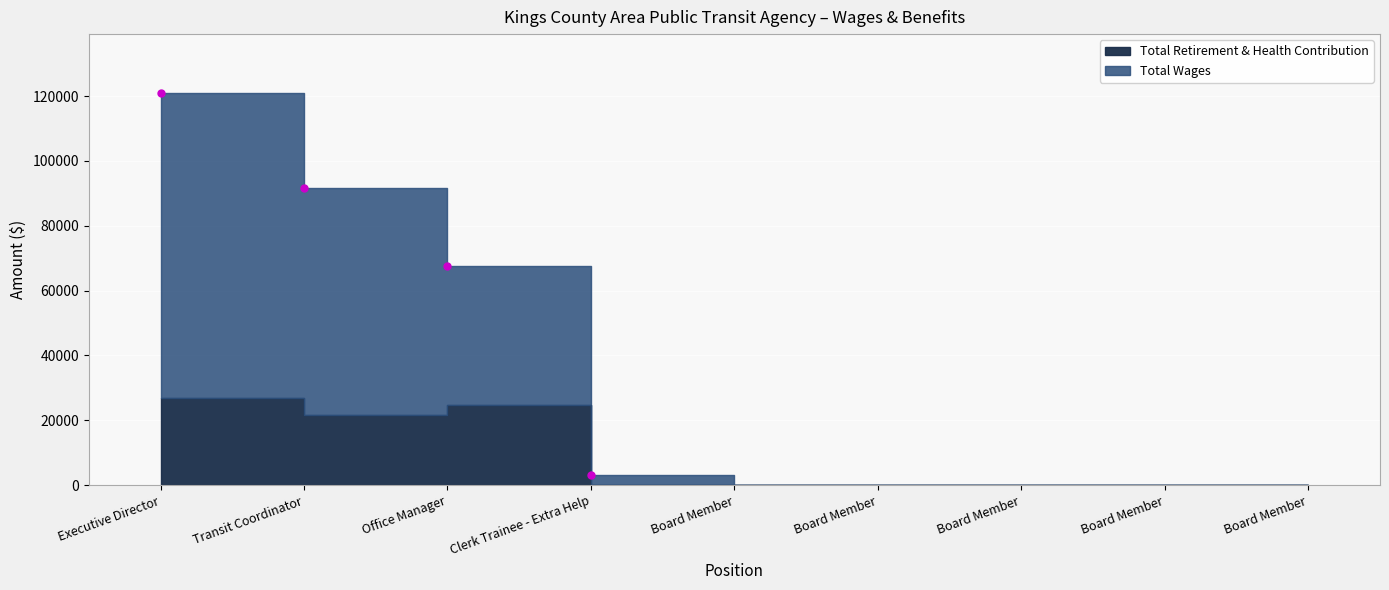

What is the difference between the maximum and minimum values in the Total Wages series?

94236